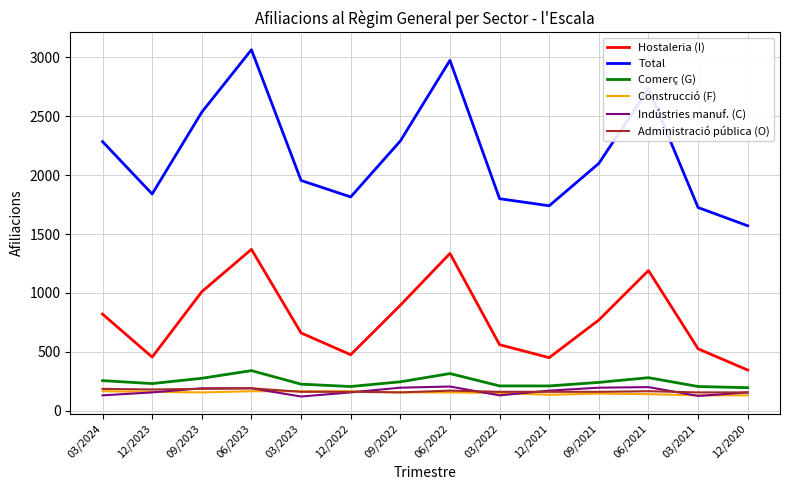

What is the greatest value displayed?

3065